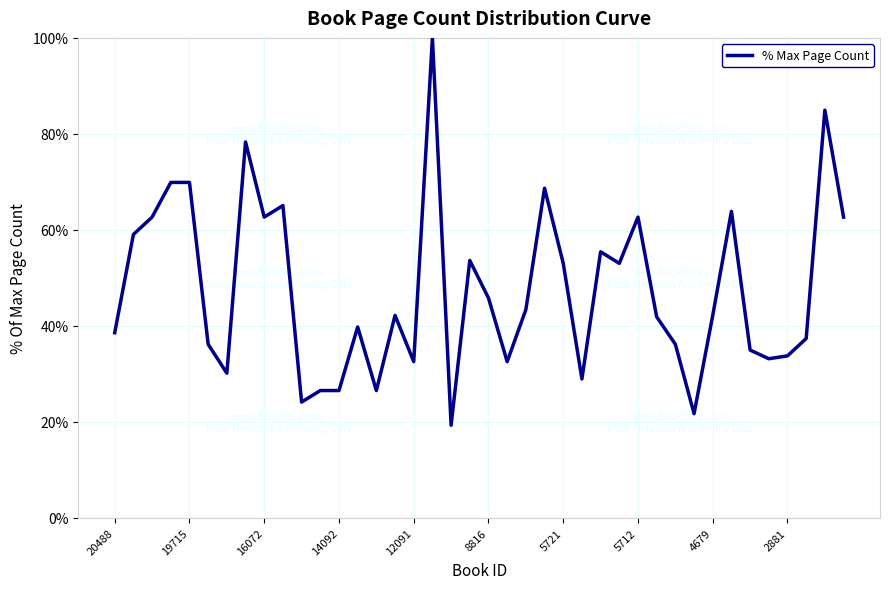

What is the maximum value shown in the chart?

100.0